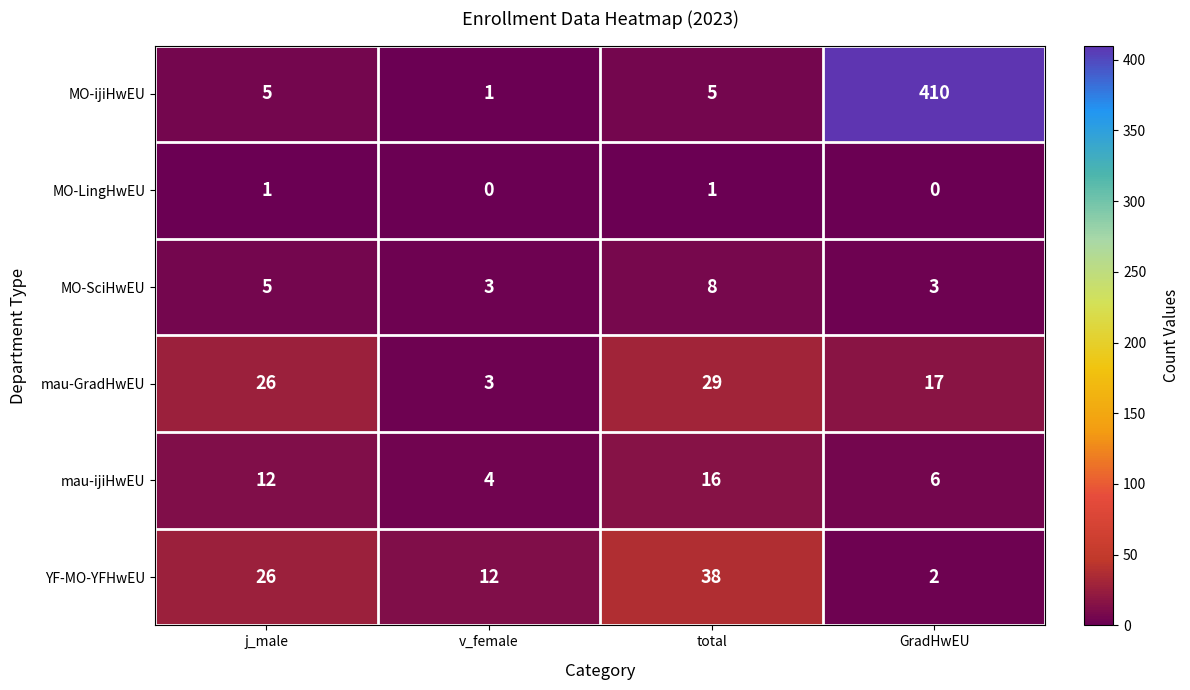

List the series in order of their peak value, lowest first.

MO-LingHwEU, MO-SciHwEU, mau-ijiHwEU, mau-GradHwEU, YF-MO-YFHwEU, MO-ijiHwEU